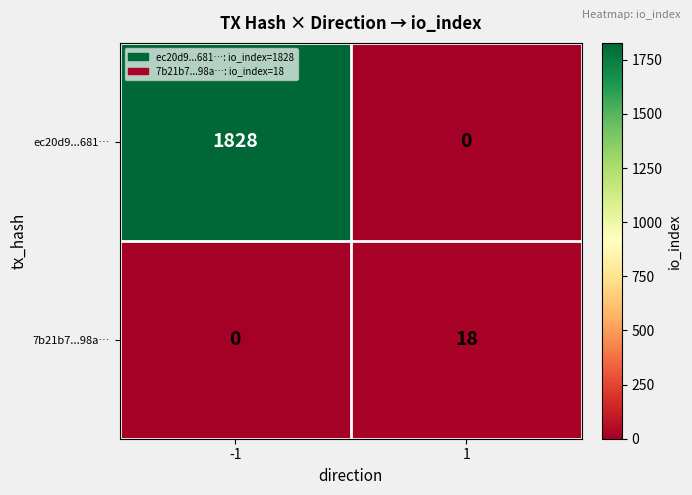

The value of 7b21b7...98a… at 1 is 7. True or false?

False